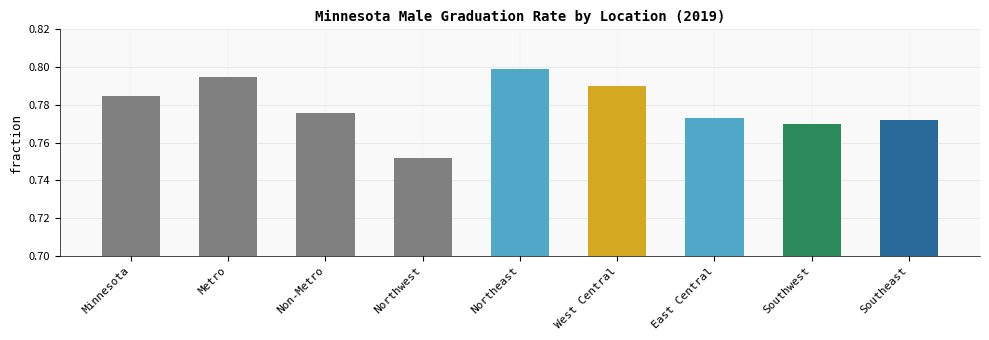

Is it true that the value at Non-Metro is 0.4?

False